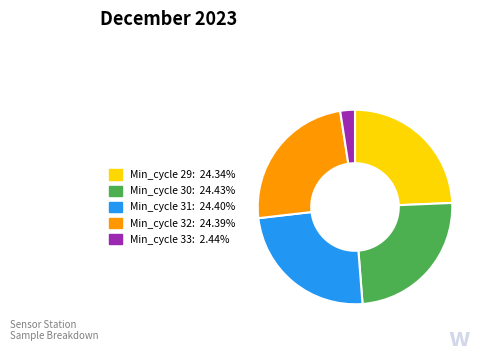

Is there a majority slice in this chart?

No